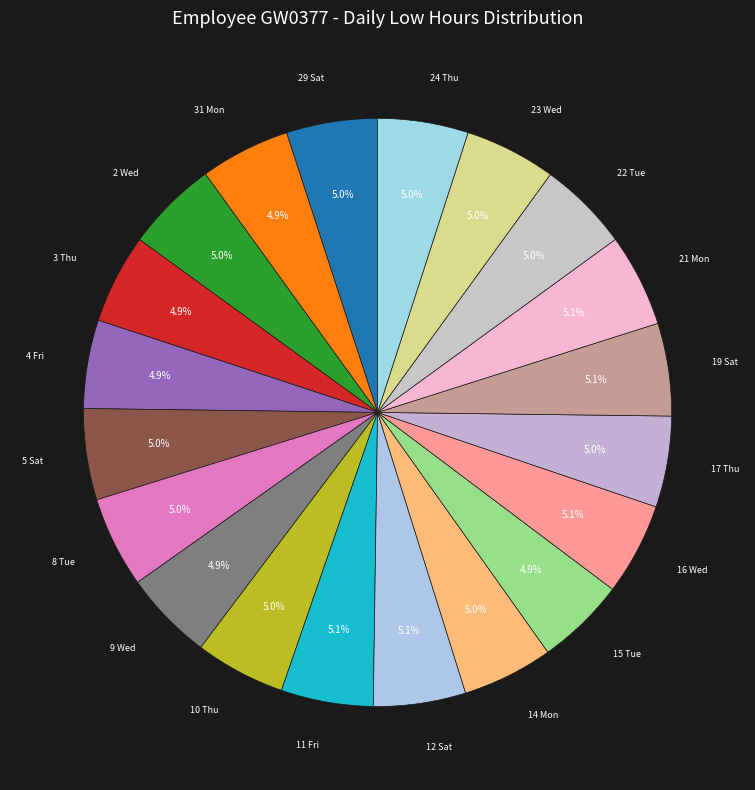

Approximately how many times larger is the value at 31 Mon compared to 15 Tue?

1.0